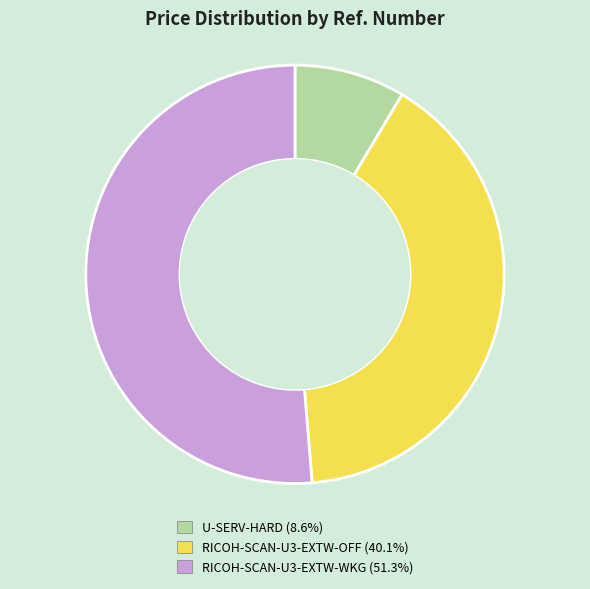

Which category has the biggest portion of the pie?

RICOH-SCAN-U3-EXTW-WKG